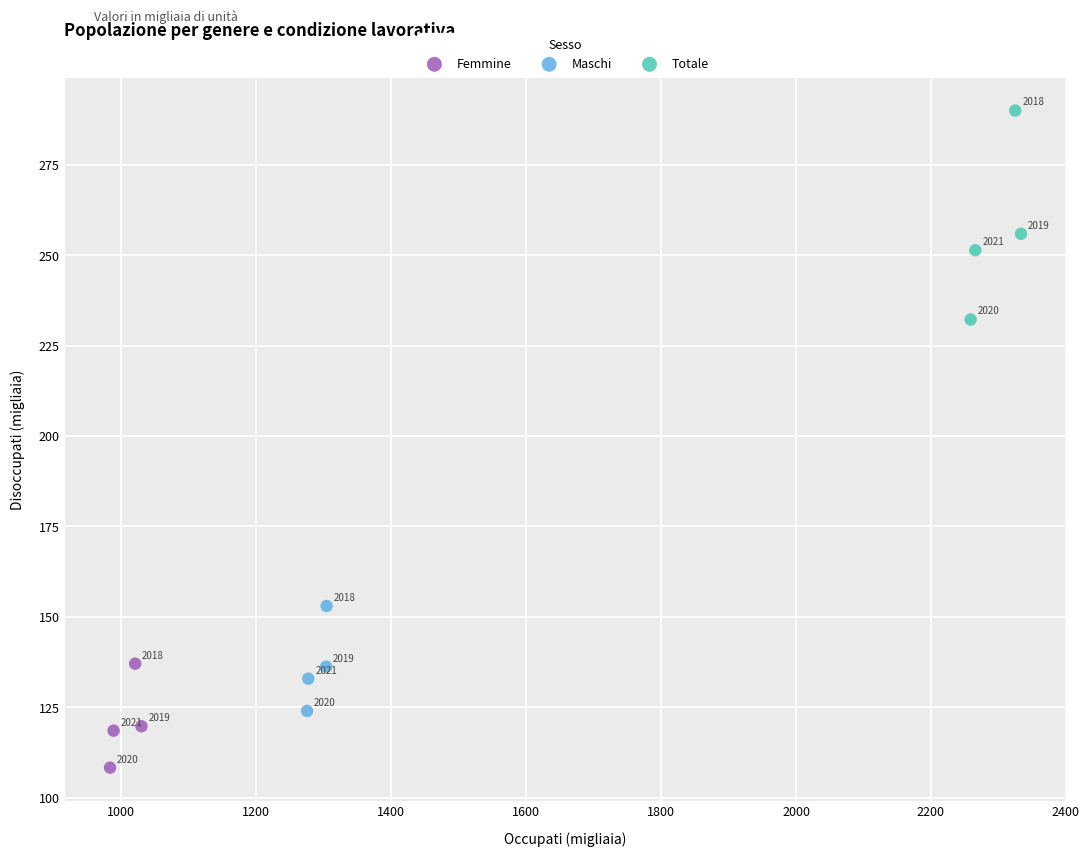

Which series has the largest Y range (max minus min)?

Totale